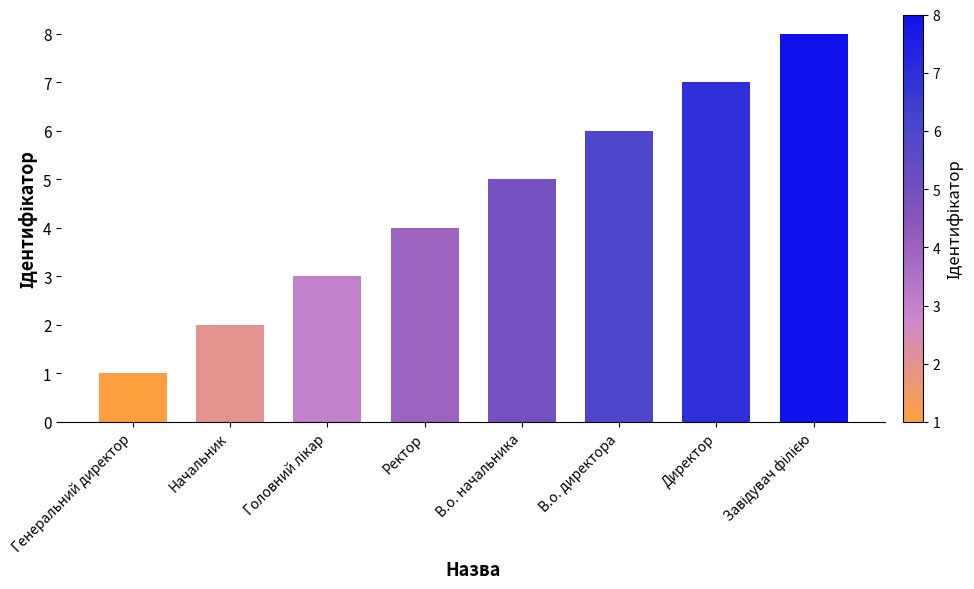

The value at В.о. директора is 6. True or false?

True